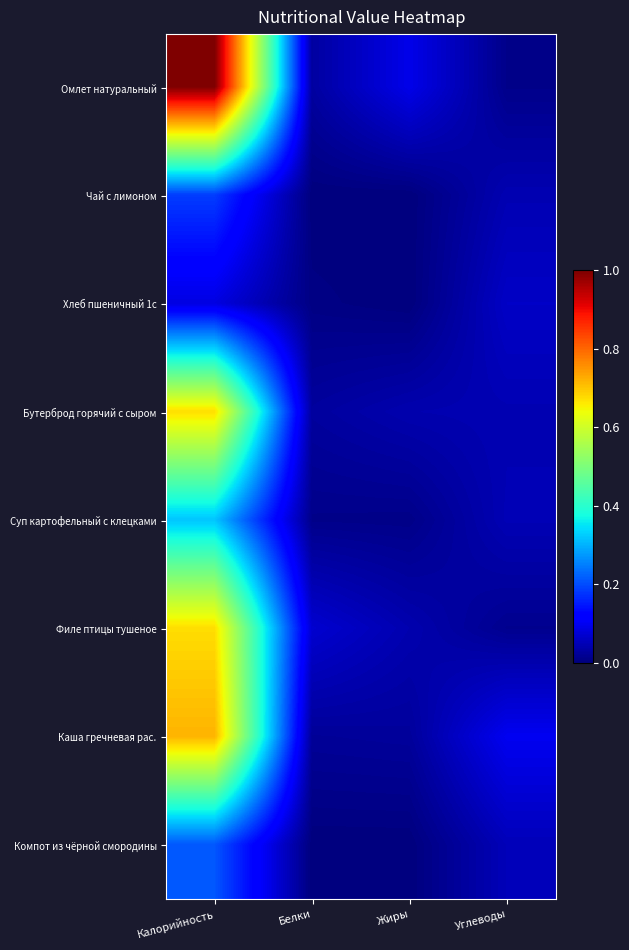

Reading left to right, transcribe all the data shown in this chart.

Омлет натуральный: Калорийность=1.0	Белки=0.0	Жиры=0.1	Углеводы=0.0
Чай с лимоном: Калорийность=0.2	Белки=0.0	Жиры=0.0	Углеводы=0.0
Хлеб пшеничный 1с: Калорийность=0.1	Белки=0.0	Жиры=0.0	Углеводы=0.1
Бутерброд горячий с сыром: Калорийность=0.7	Белки=0.0	Жиры=0.0	Углеводы=0.0
Суп картофельный с клецками: Калорийность=0.3	Белки=0.0	Жиры=0.0	Углеводы=0.0
Филе птицы тушеное: Калорийность=0.7	Белки=0.1	Жиры=0.0	Углеводы=0.0
Каша гречневая рас.: Калорийность=0.7	Белки=0.0	Жиры=0.0	Углеводы=0.1
Компот из чёрной смородины: Калорийность=0.2	Белки=0.0	Жиры=0.0	Углеводы=0.1